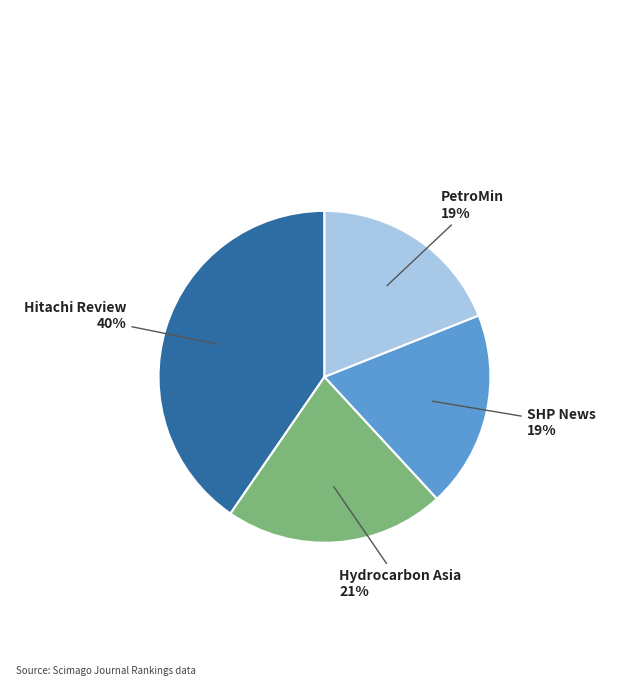

Is there a majority slice in this chart?

No